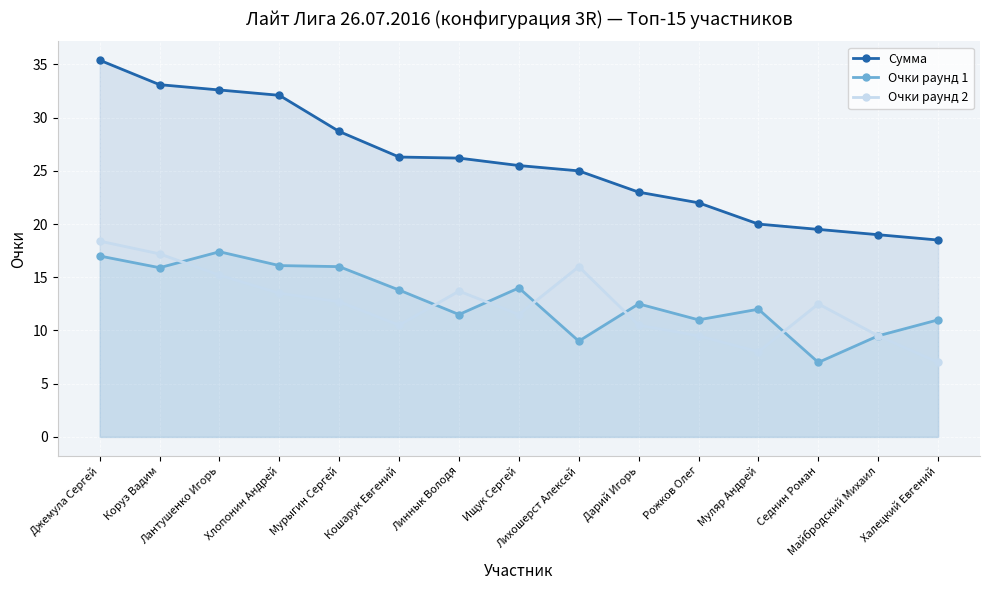

What is the sum of all Очки раунд 2 values?

185.7